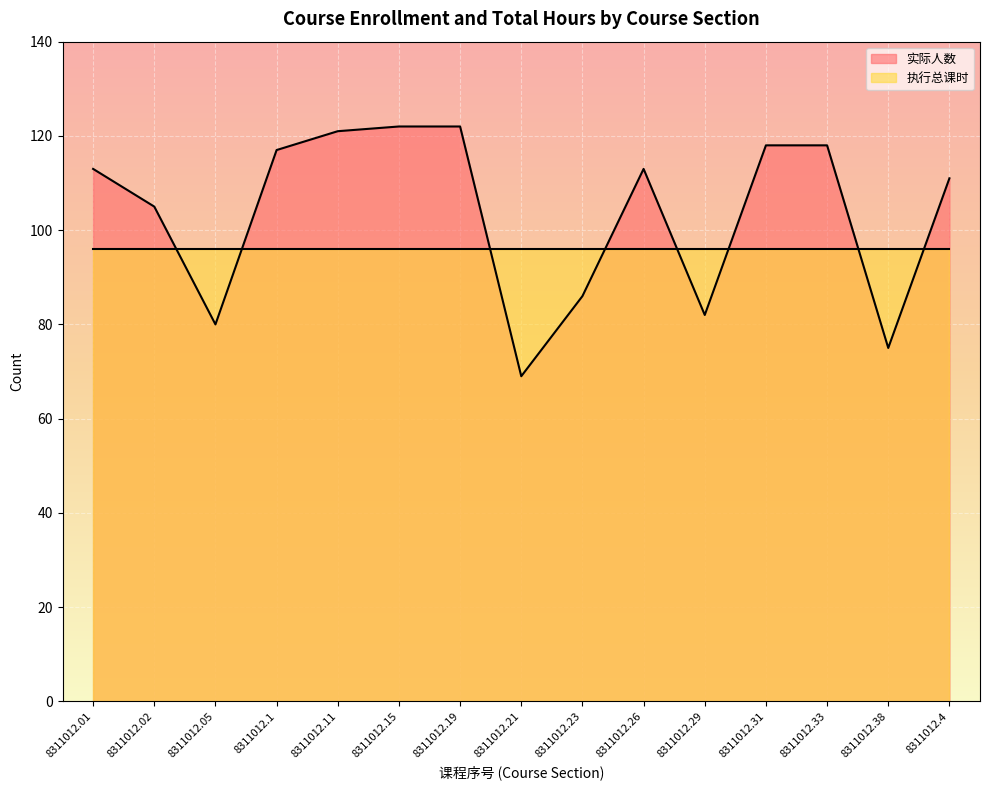

What is the label of the 12th point from the left?

8311012.31